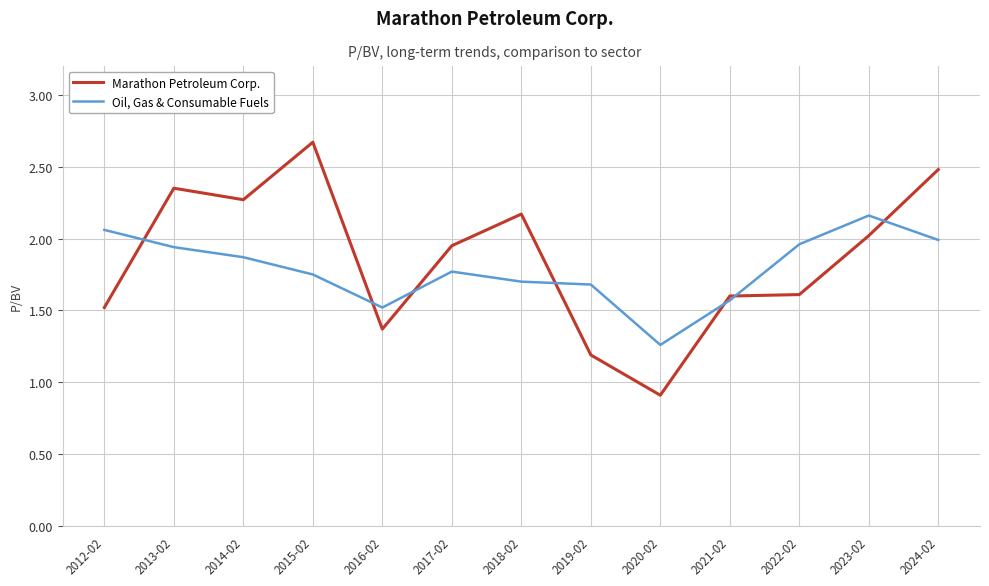

Count the number of categories in the chart.

13